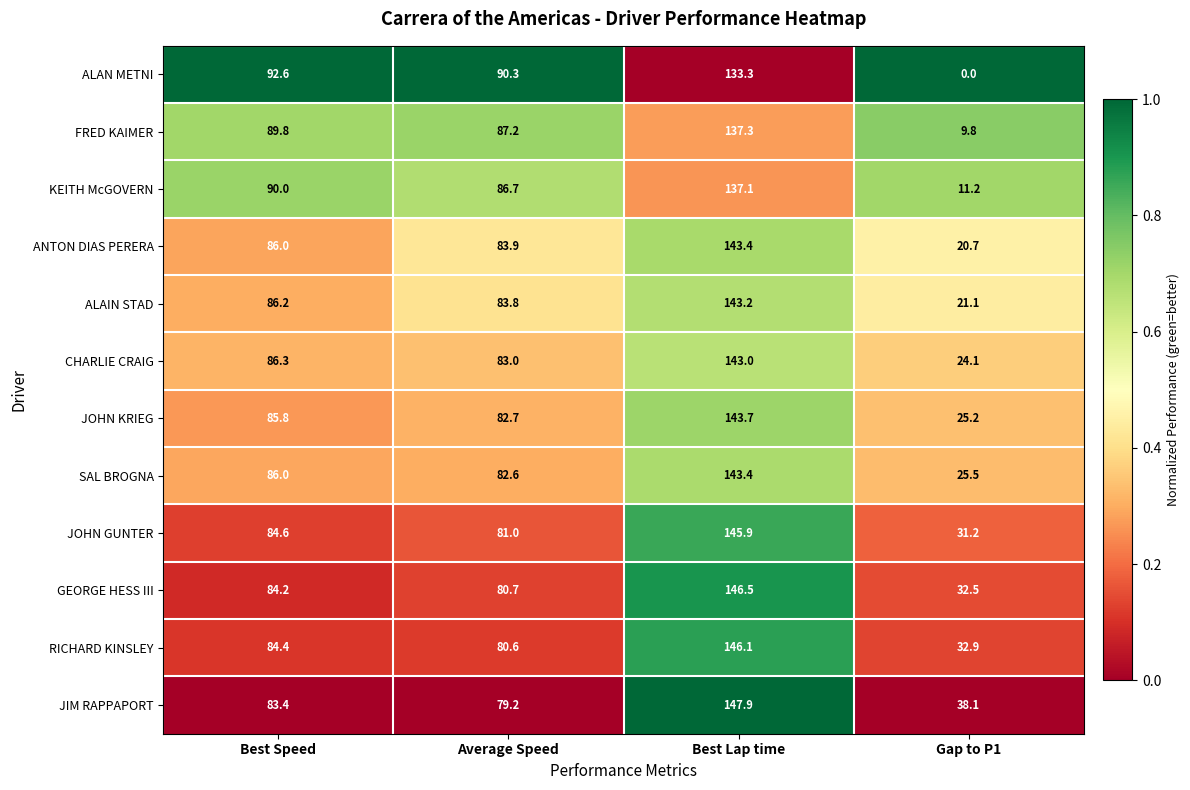

Which series has the widest spread of values?

ALAN METNI